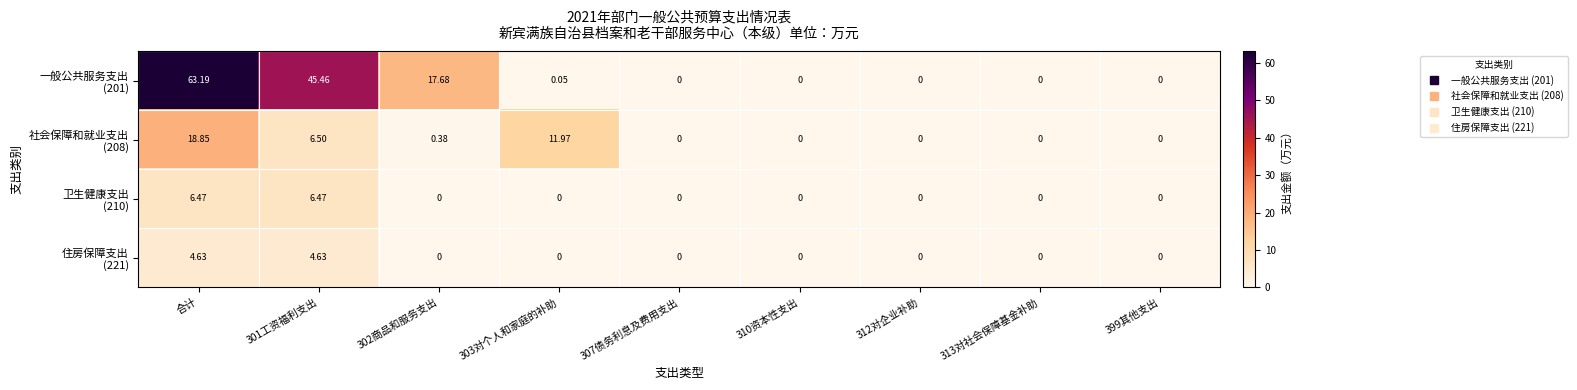

At which category is the sum across all series the highest?

合计